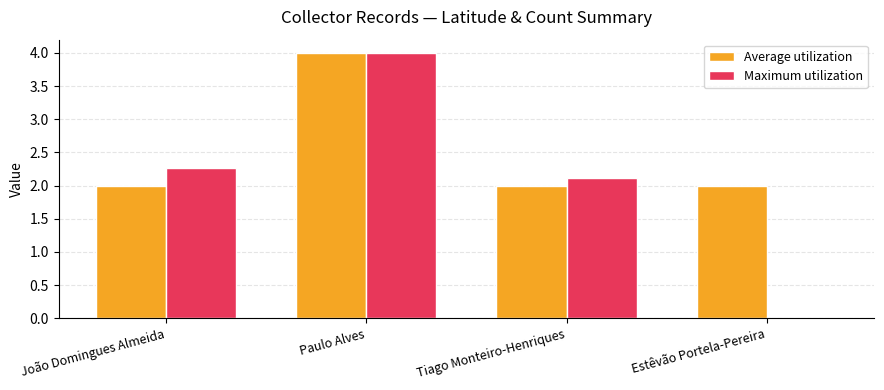

True or false: Maximum utilization has a value of 0.0 at Estêvão Portela-Pereira.

True